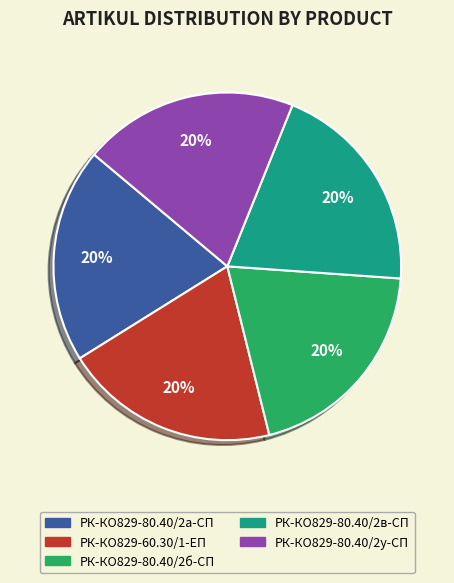

Combined, do РК-КО829-80.40/2у-СП and РК-КО829-60.30/1-ЕП account for over 50%?

No